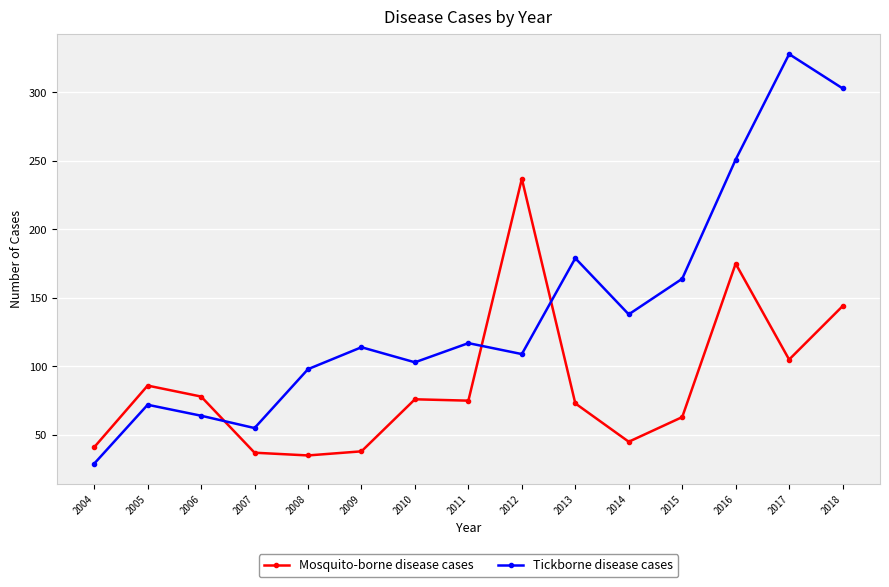

At 2017, list the series in order from largest to smallest.

Tickborne disease cases, Mosquito-borne disease cases